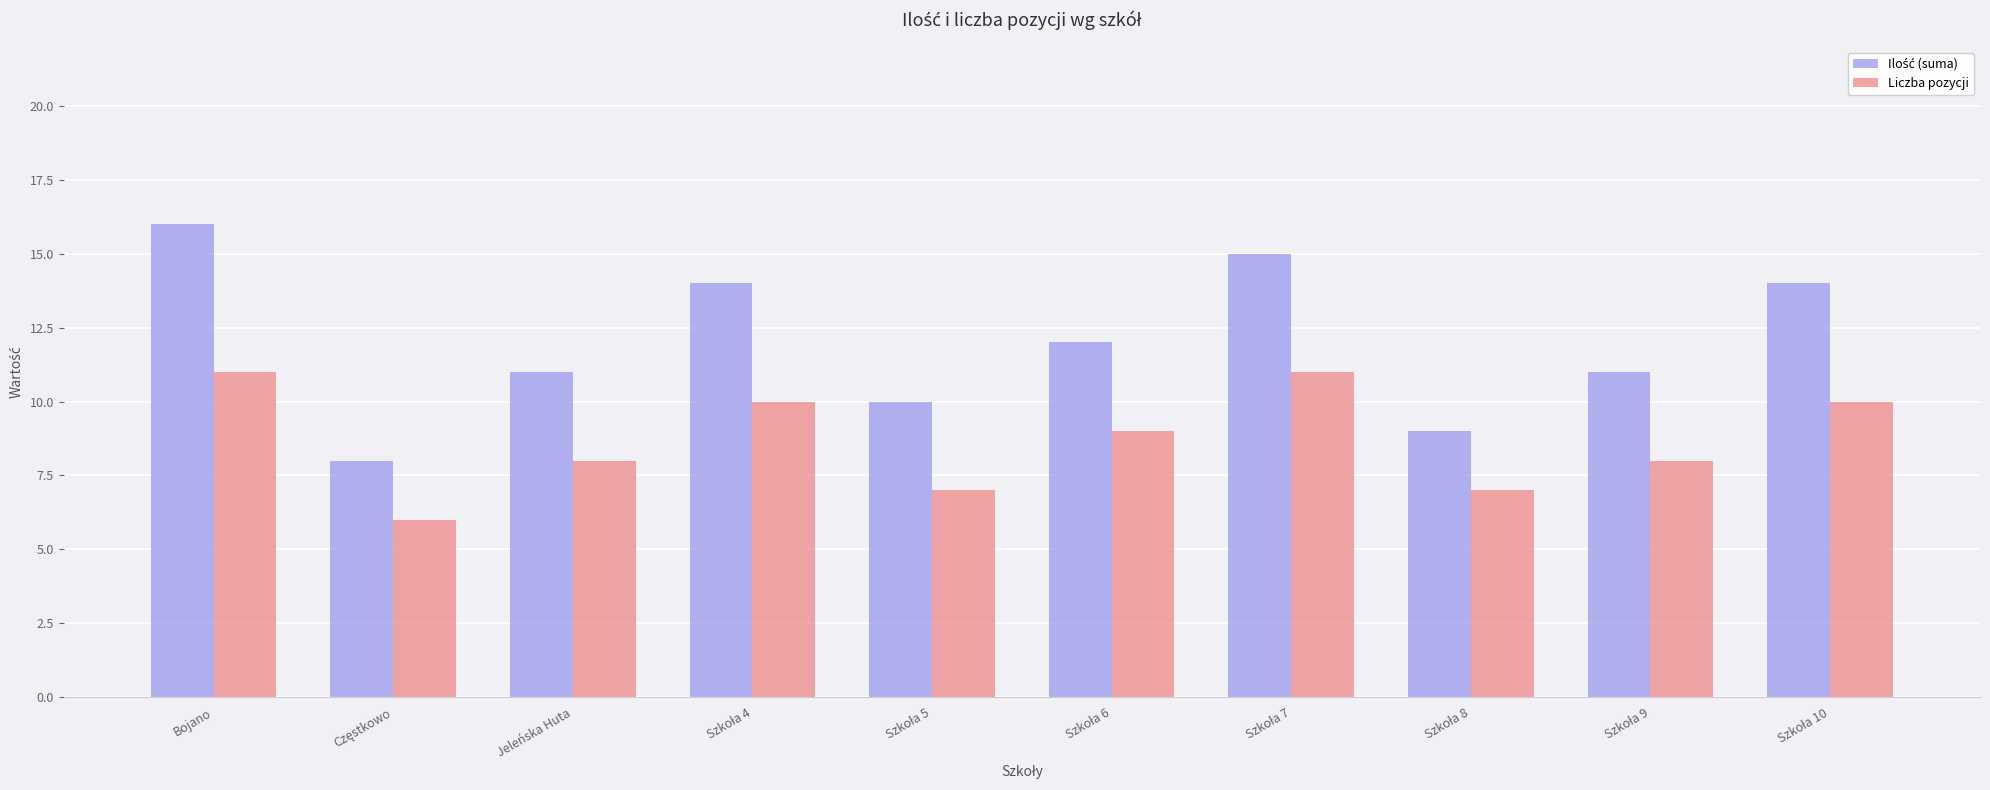

What is the difference between the Liczba pozycji values at Bojano and Jeleńska Huta?

3